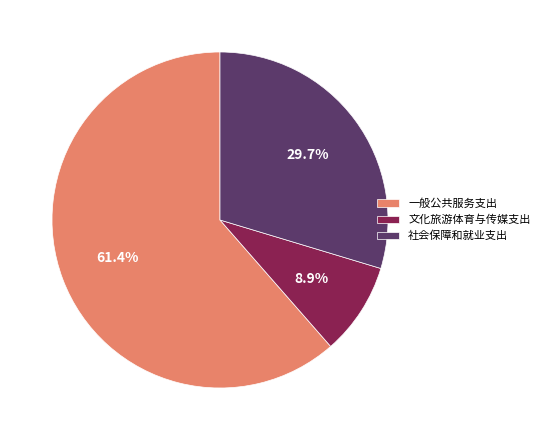

What is the smallest slice in the pie chart?

文化旅游体育与传媒支出